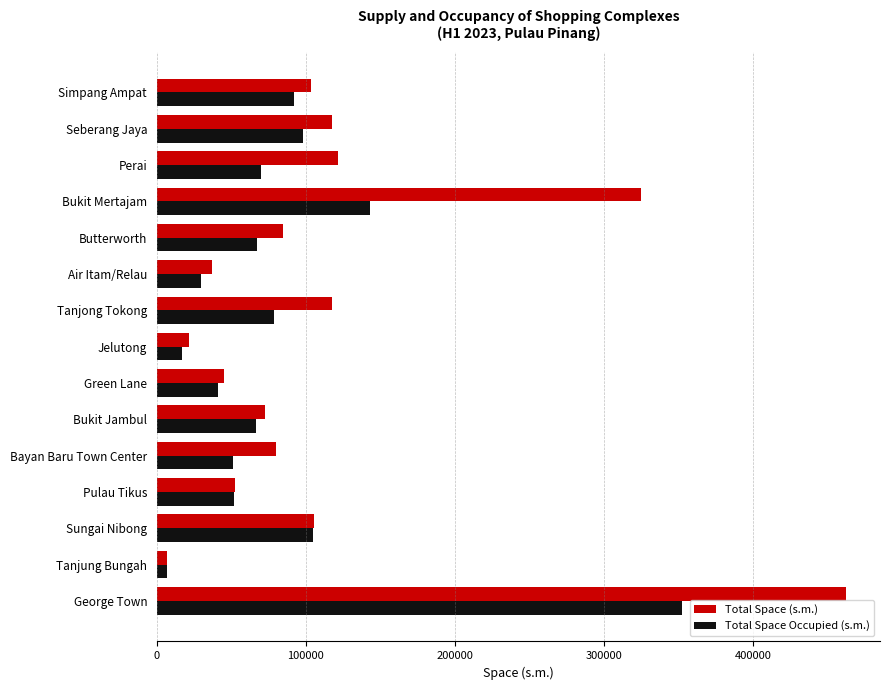

List the series in order of their peak value, highest first.

Total Space (s.m.), Total Space Occupied (s.m.)